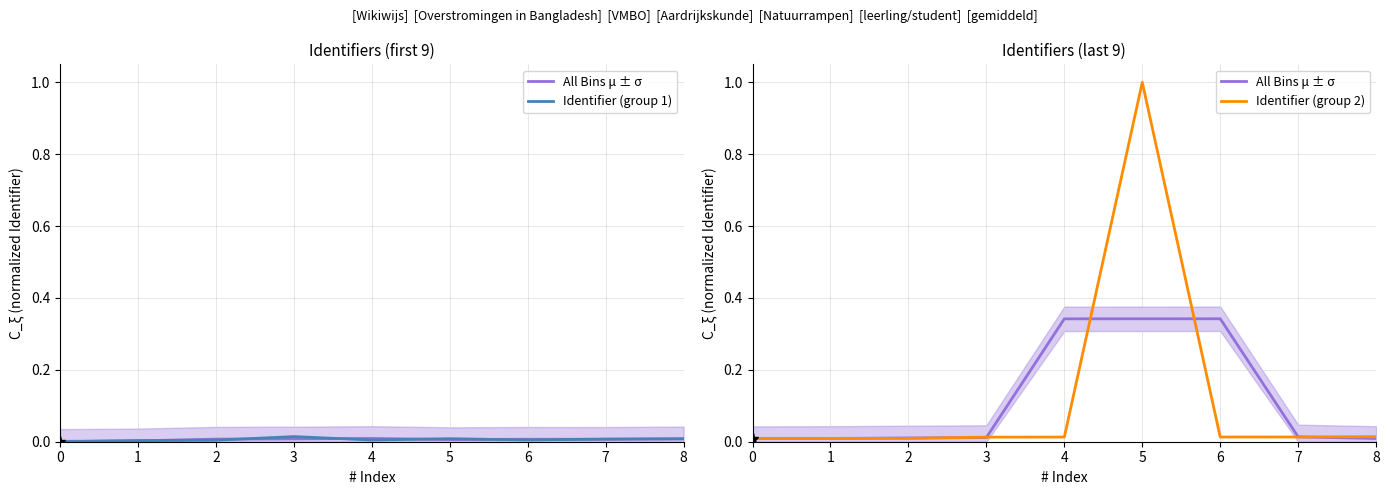

True or false: All Bins μ ± σ and Identifier (group 2) cross at least once.

True